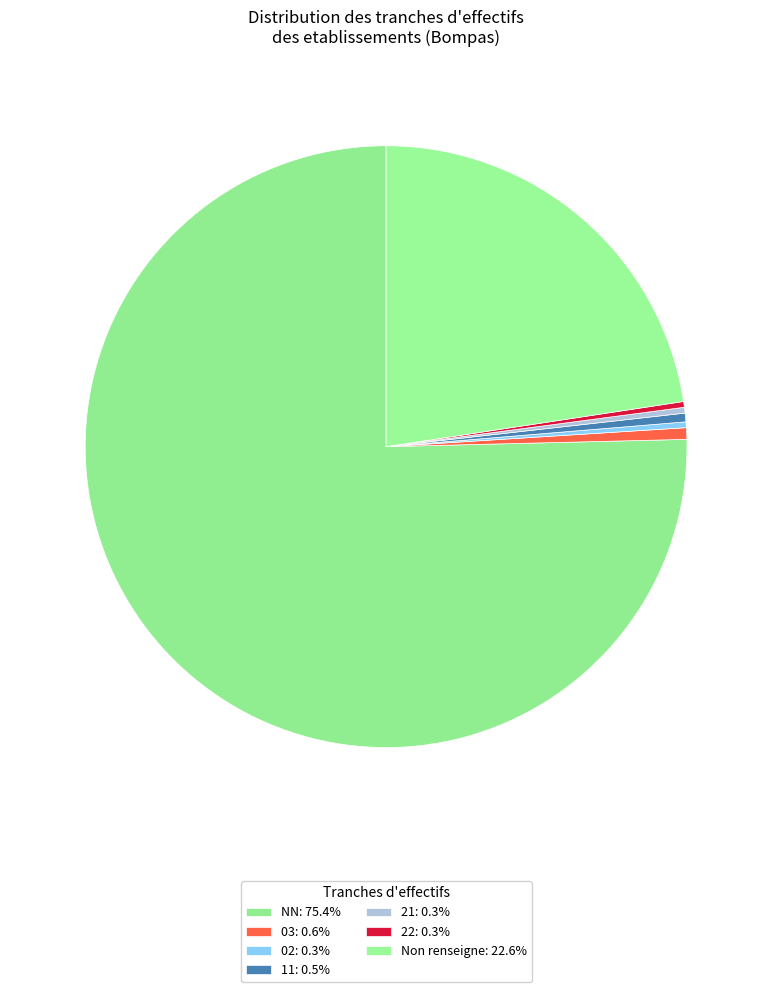

Does any single category account for the majority?

Yes